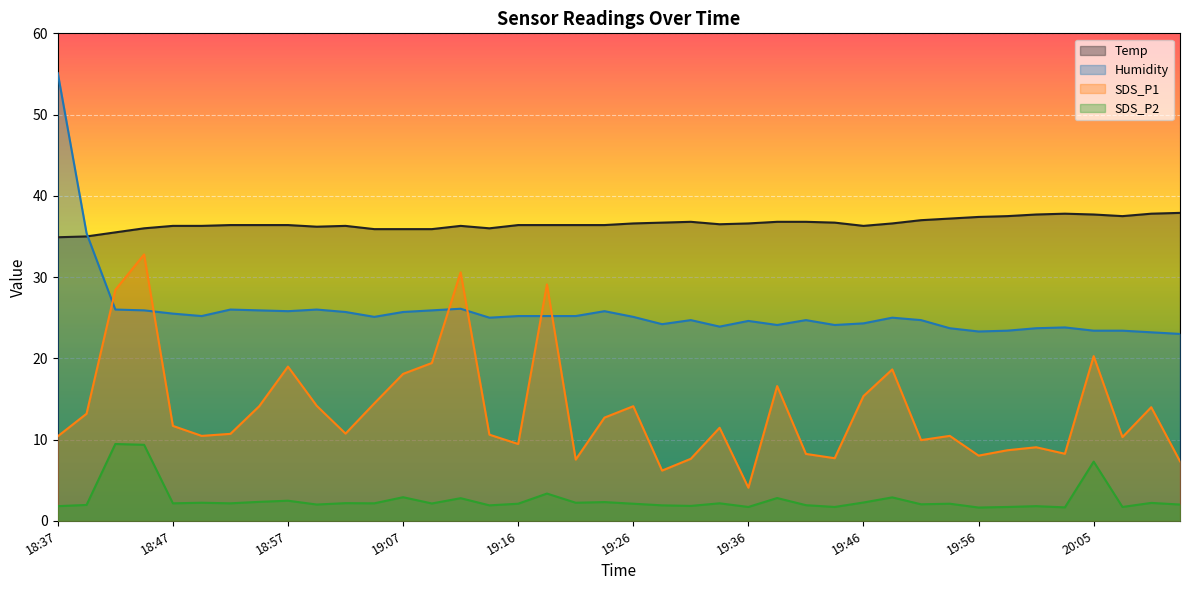

At which category is the sum across all series the highest?

18:45